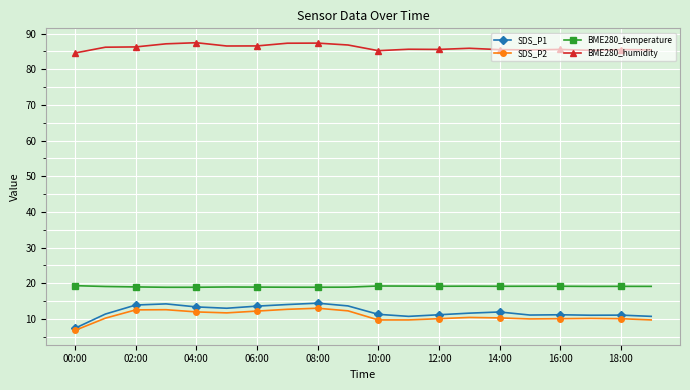

How many lines are shown in the chart?

4